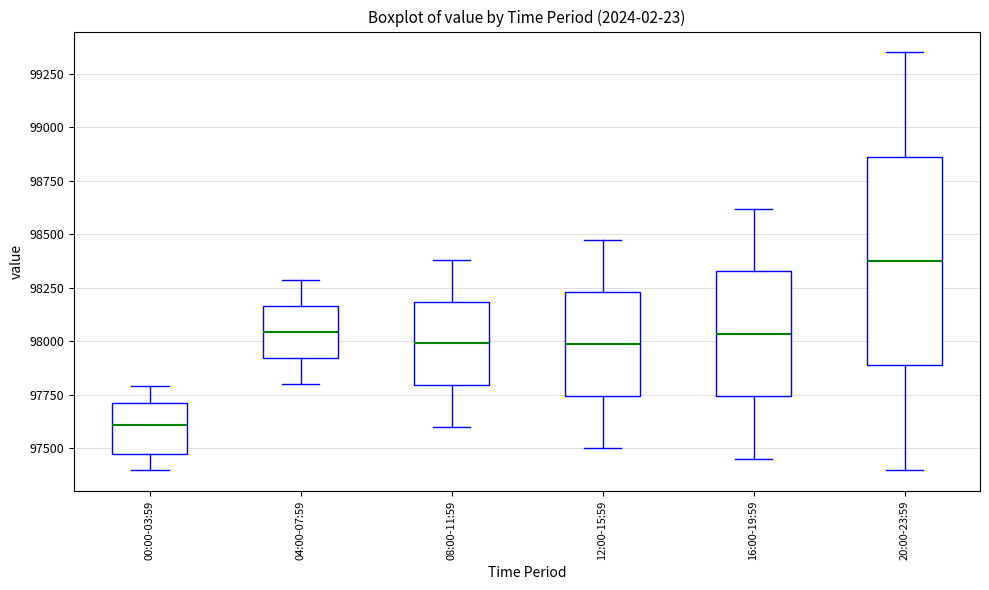

Which box has the highest median line?

20:00-23:59